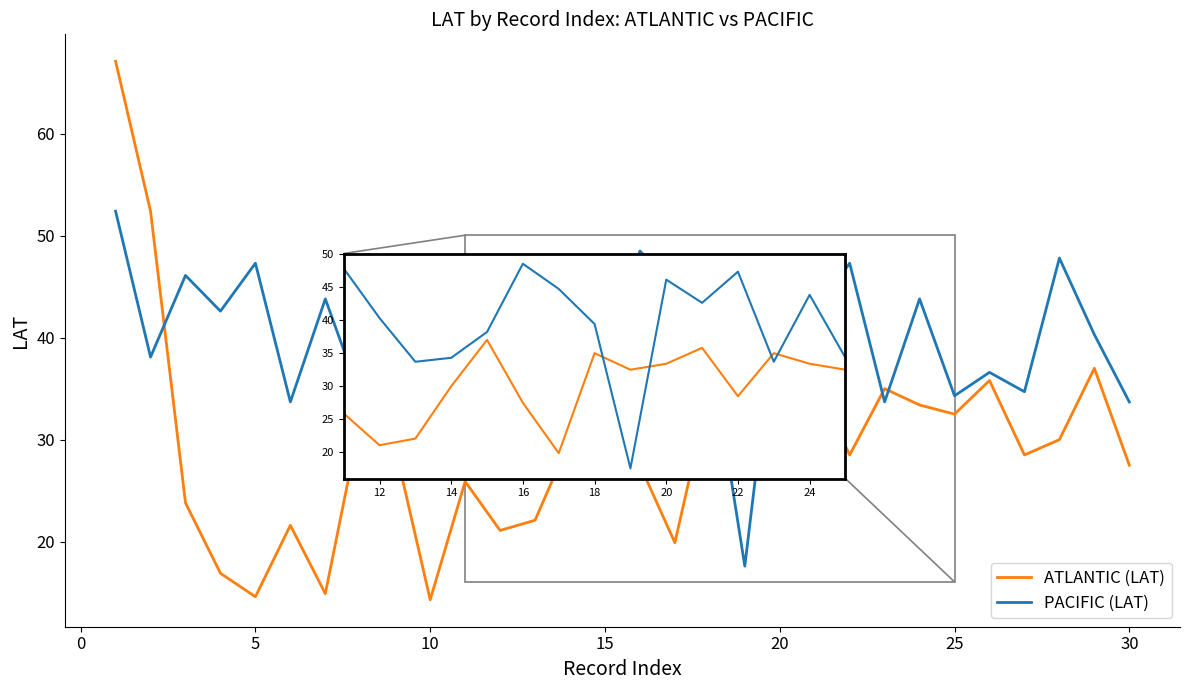

What is the greatest value displayed?

67.1